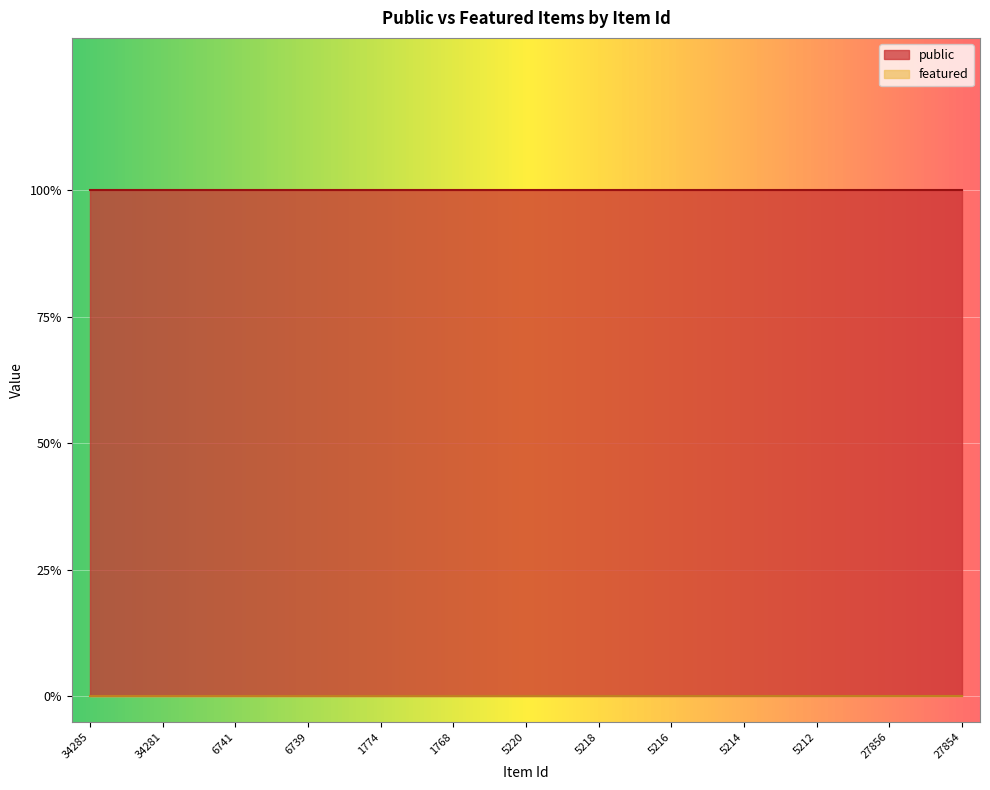

Rank the series by their average value, from lowest to highest.

featured, public